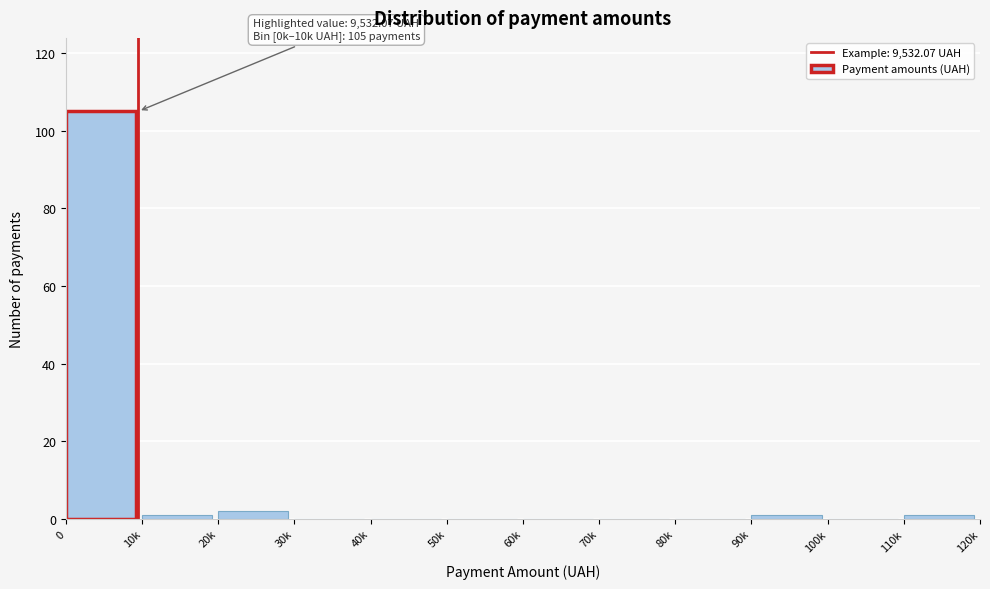

Reading left to right, list all the values displayed in this chart.

0=105	10k=1	20k=2	30k=0	40k=0	50k=0	60k=0	70k=0	80k=0	90k=1	100k=0	110k=1